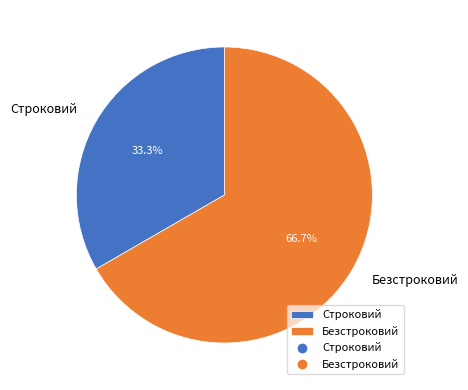

How many slices are in this pie chart?

2